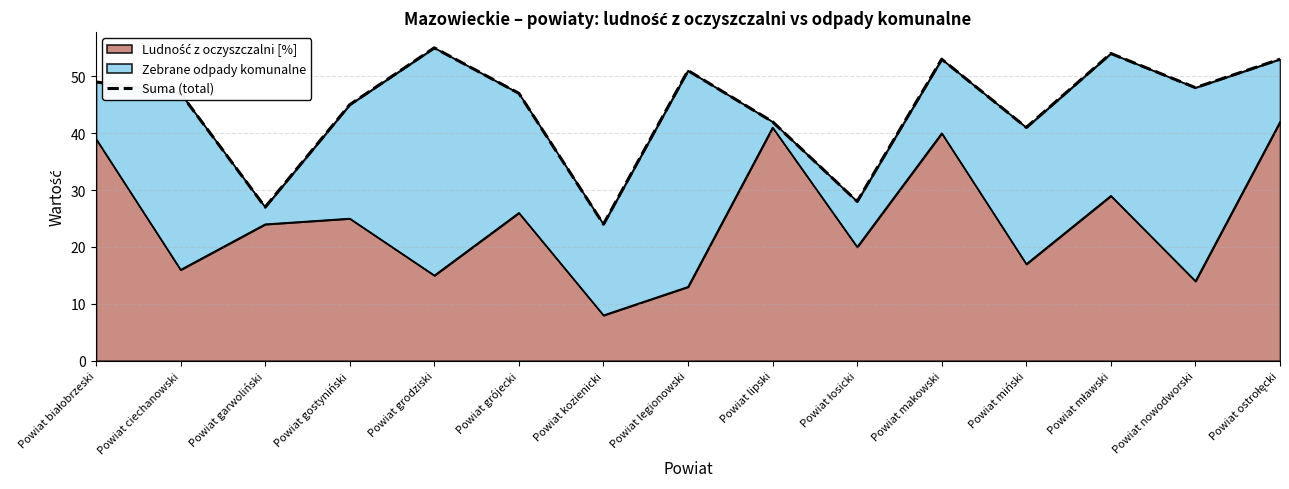

Rank the categories by value from lowest to highest.

Powiat kozienicki, Powiat garwoliński, Powiat łosicki, Powiat miński, Powiat lipski, Powiat gostyniński, Powiat ciechanowski, Powiat grójecki, Powiat nowodworski, Powiat białobrzeski, Powiat legionowski, Powiat makowski, Powiat ostrołęcki, Powiat mławski, Powiat grodziski